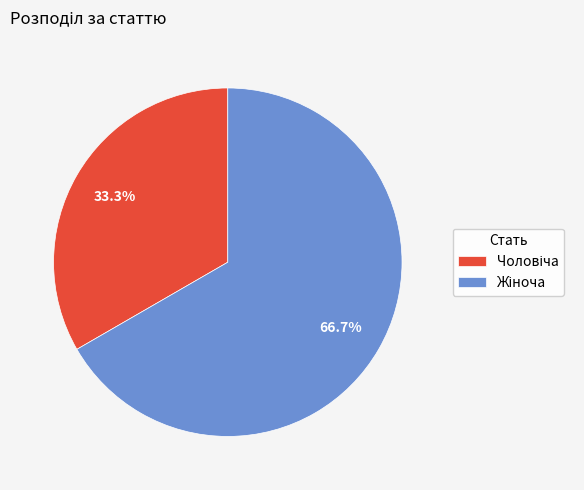

Does any single category account for the majority?

Yes